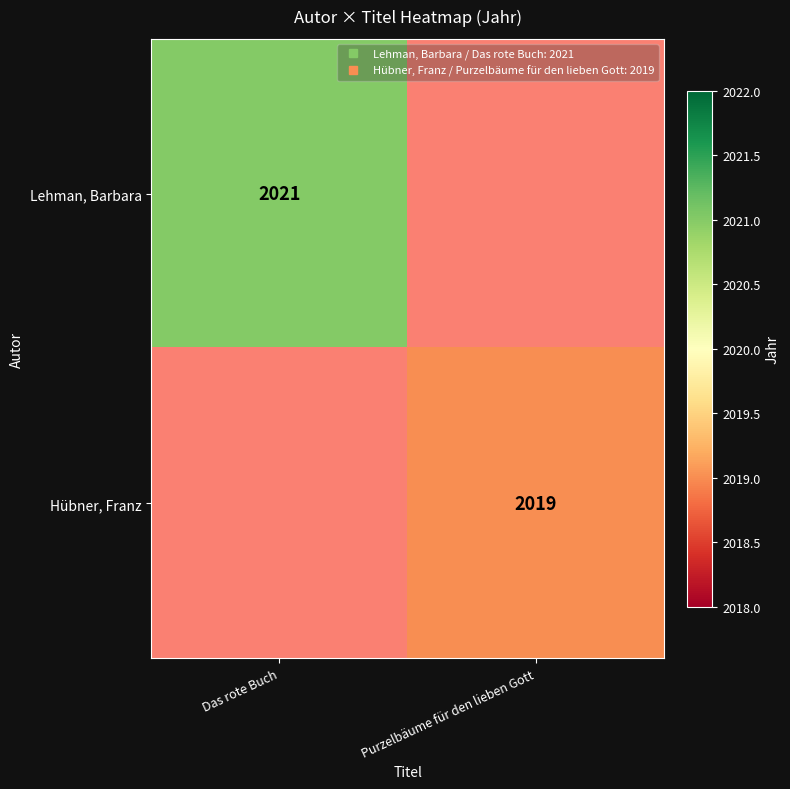

At which label is Lehman, Barbara closest to 1010?

Purzelbäume für den lieben Gott